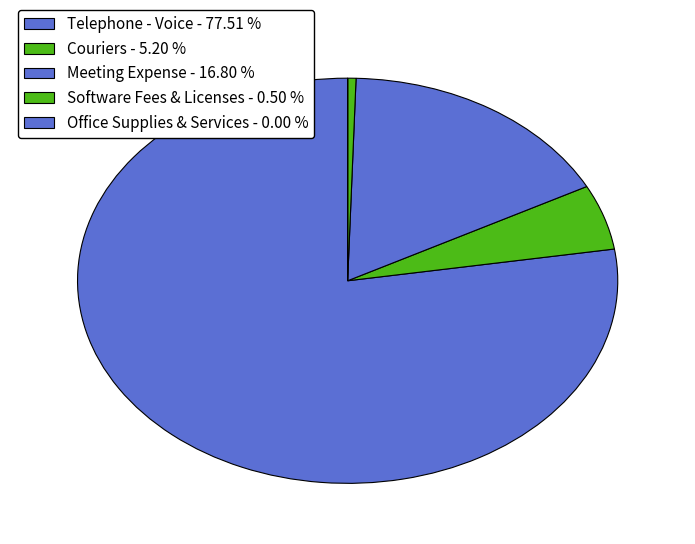

The Meeting Expense slice represents 27% of the pie. True or false?

False